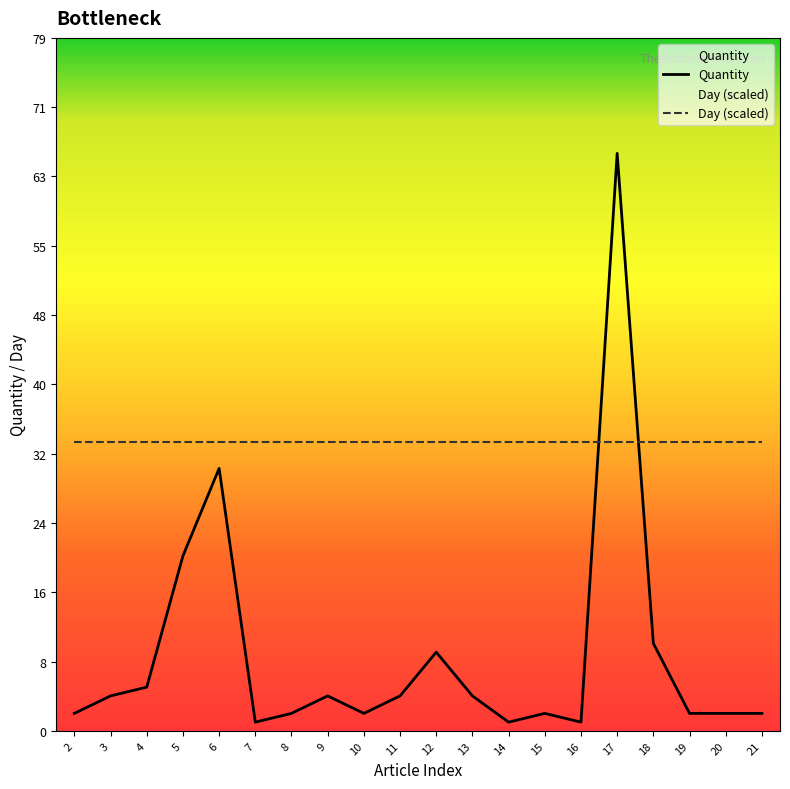

Where does the data first go above 4?

4